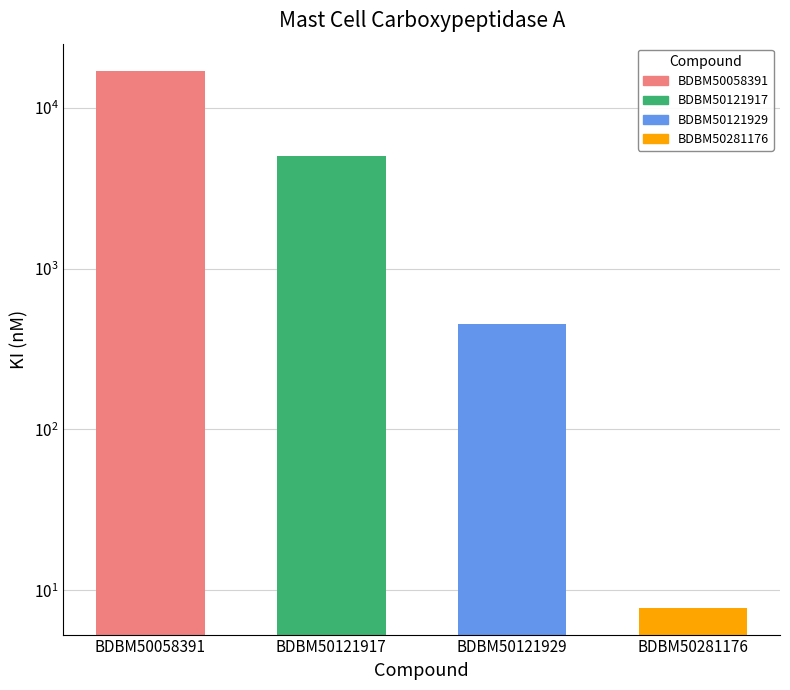

How many values are below 5000?

2